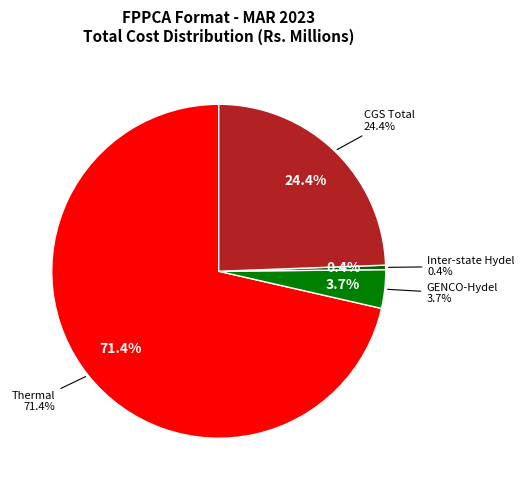

Rank the categories by value from lowest to highest.

Inter-state Hydel, GENCO-Hydel, CGS Total, Thermal